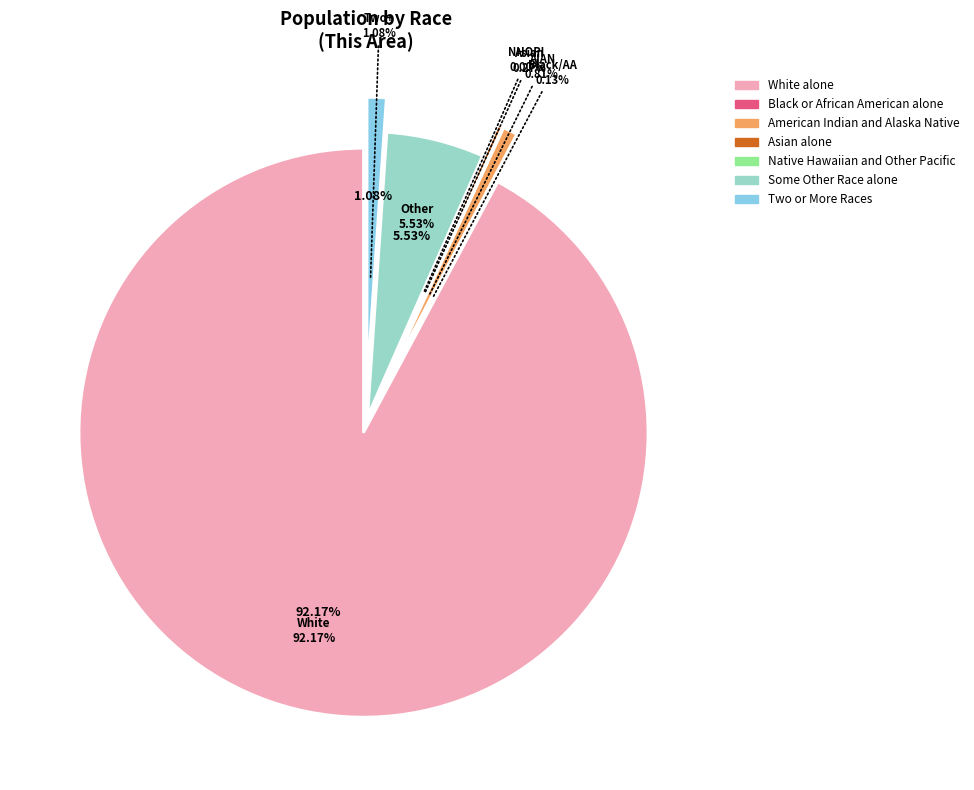

To the nearest percent, what is the combined percentage of Some Other Race alone and American Indian and Alaska Native?

6%